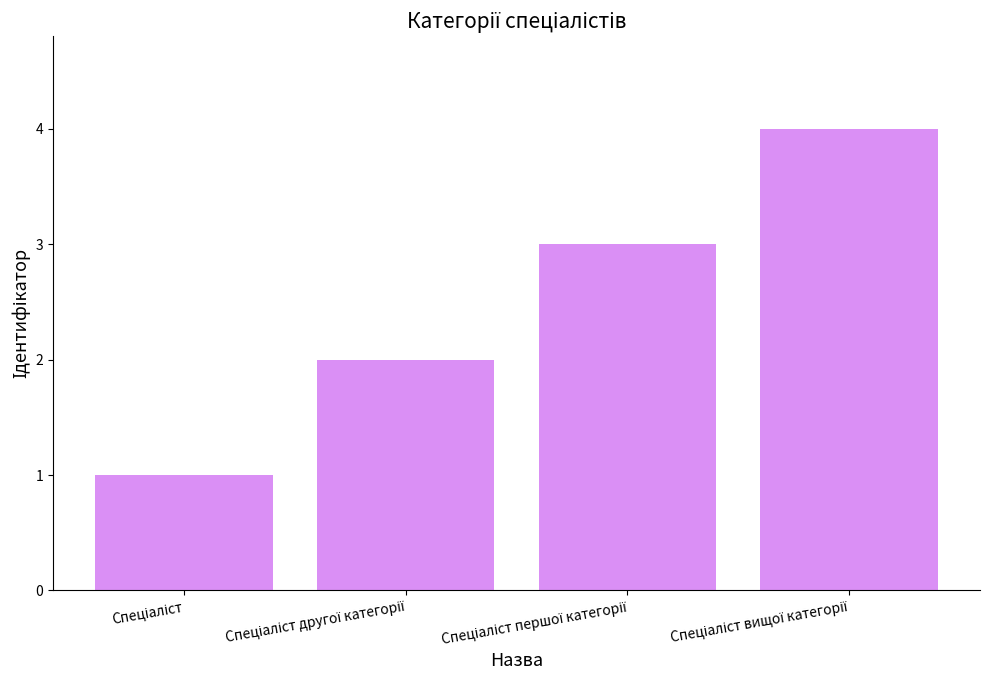

What is the smallest value displayed?

1